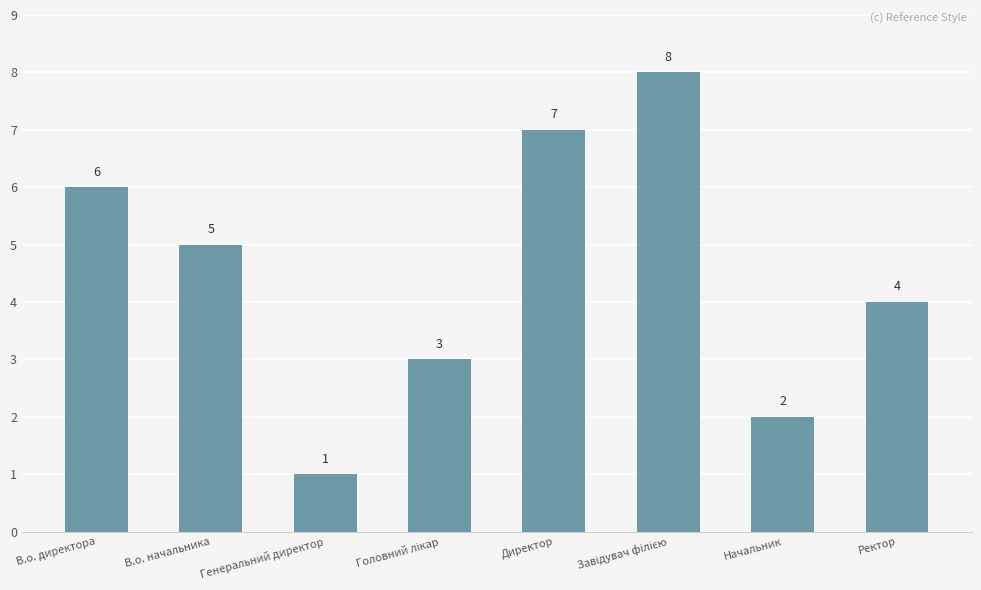

The chart shows a value of 5 at В.о. начальника. True or false?

True